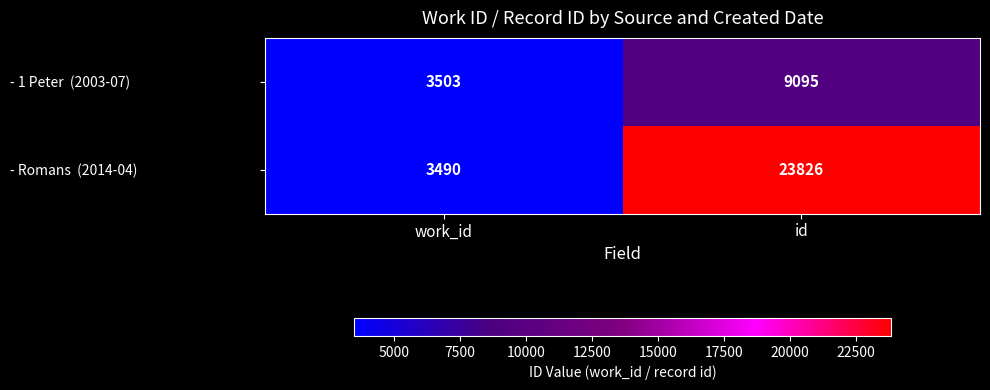

What is the spread (max minus min) of values at work_id?

13